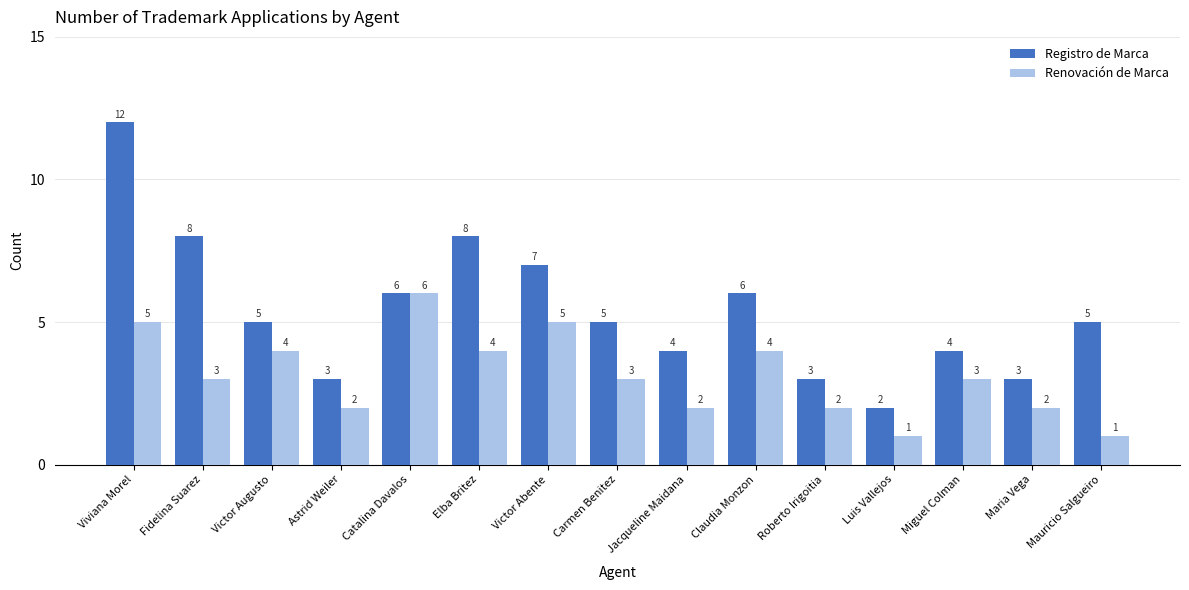

What is the difference between the Registro de Marca values at Catalina Davalos and Carmen Benitez?

1